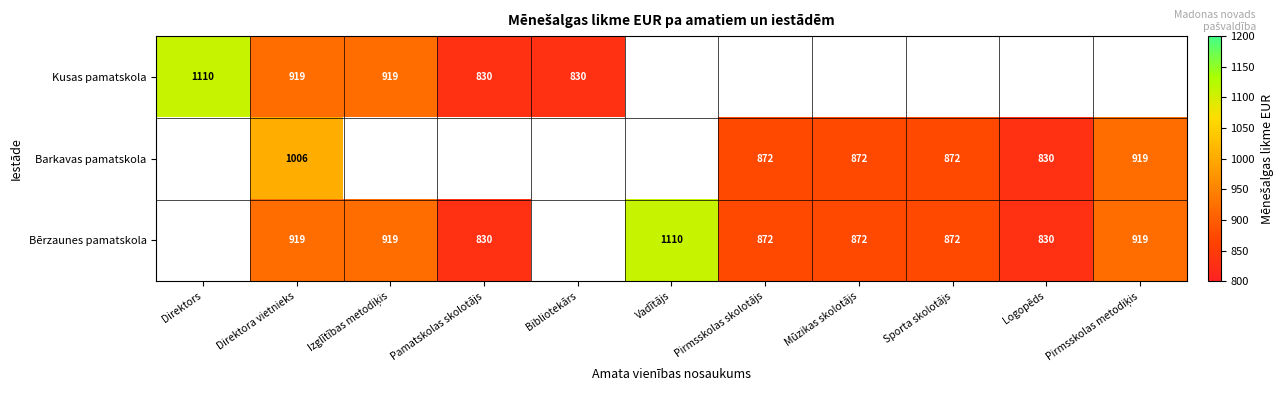

What is the sum of the Barkavas pamatskola values at Mūzikas skolotājs and Sporta skolotājs?

1744